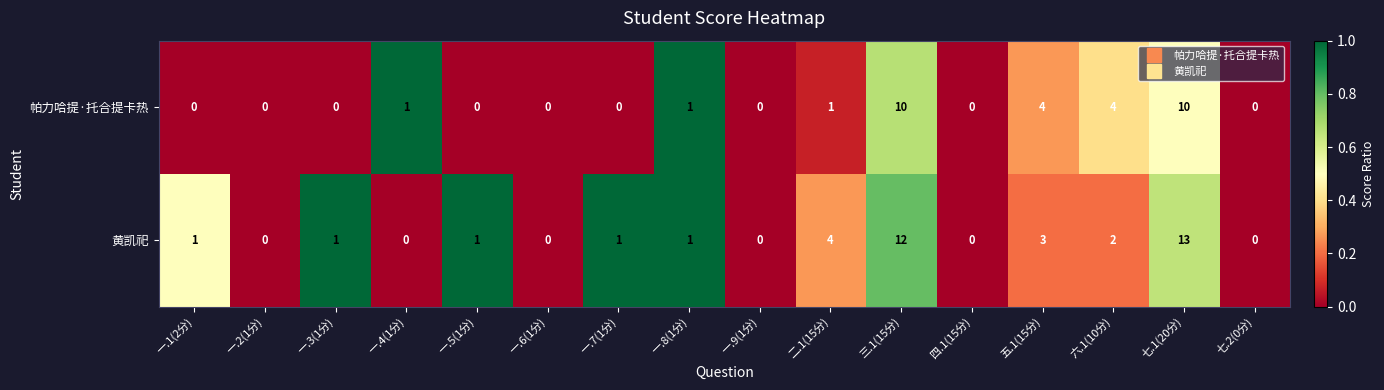

At which category is the sum across all series the highest?

七.1(20分)